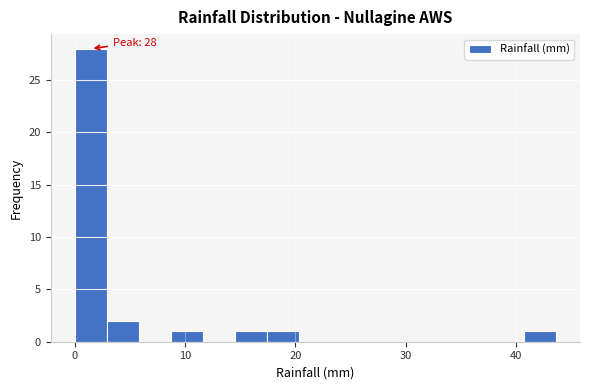

Read against the x-axis, roughly where is the centre of the tallest bar?

1